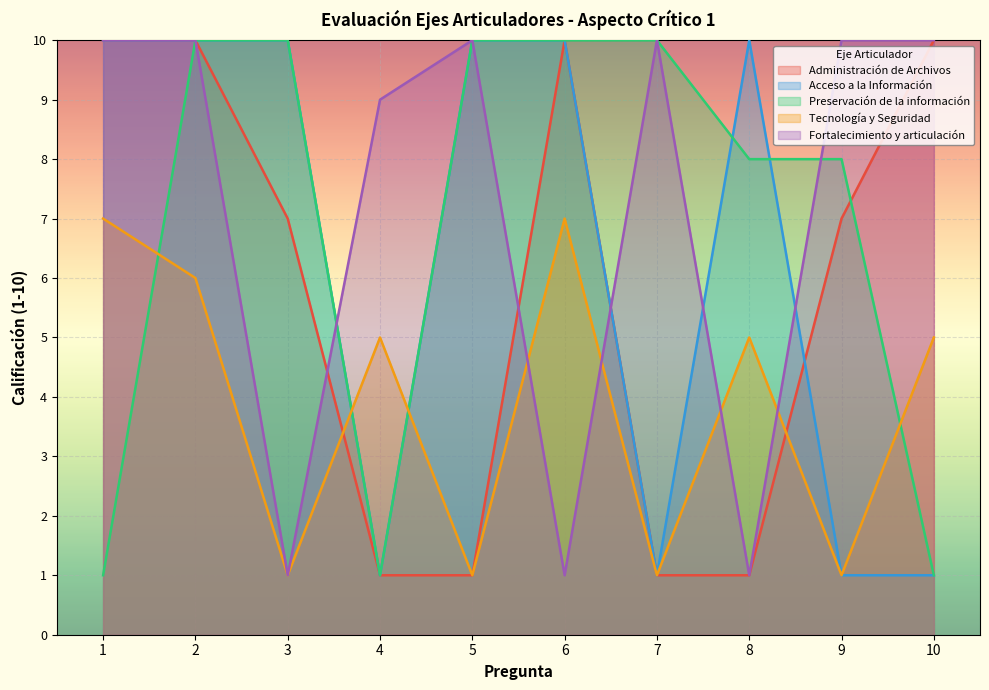

True or false: Acceso a la Información has a value of 17 at 1.

False